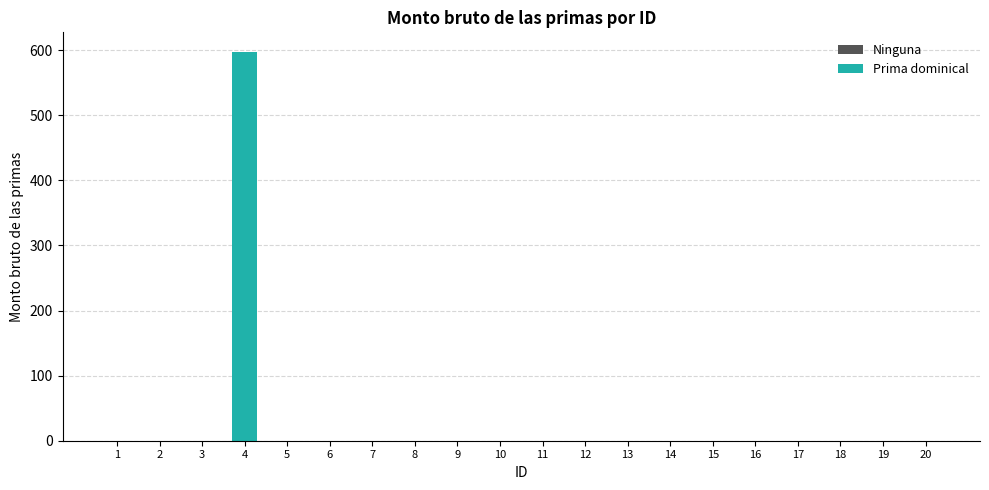

What is the sum of all values?

597.4